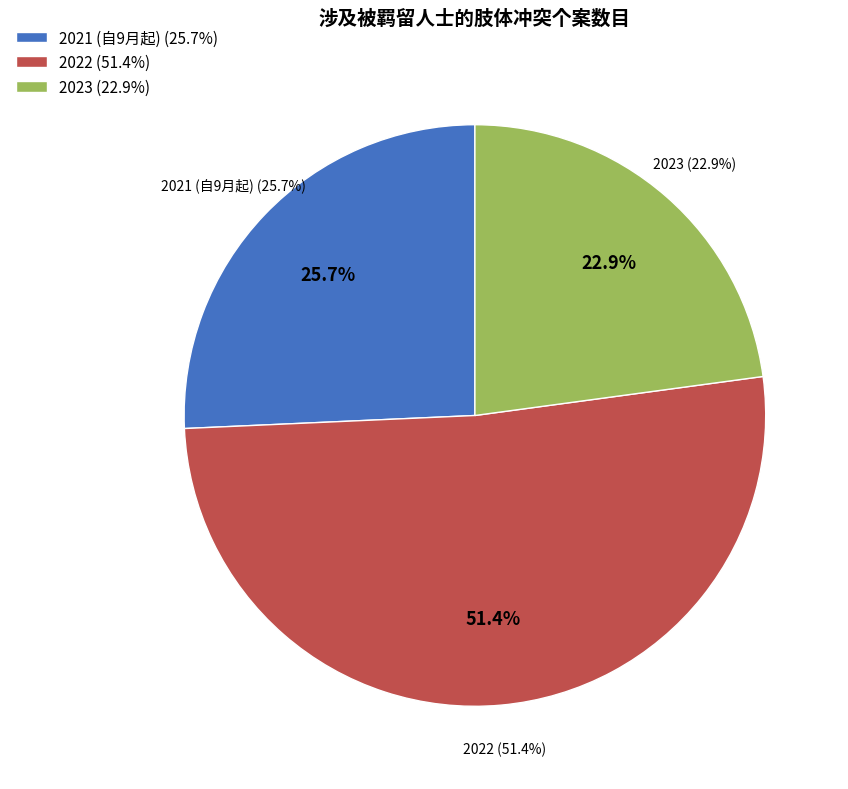

Does 2021 (自9月起) account for over 50% of the chart?

No